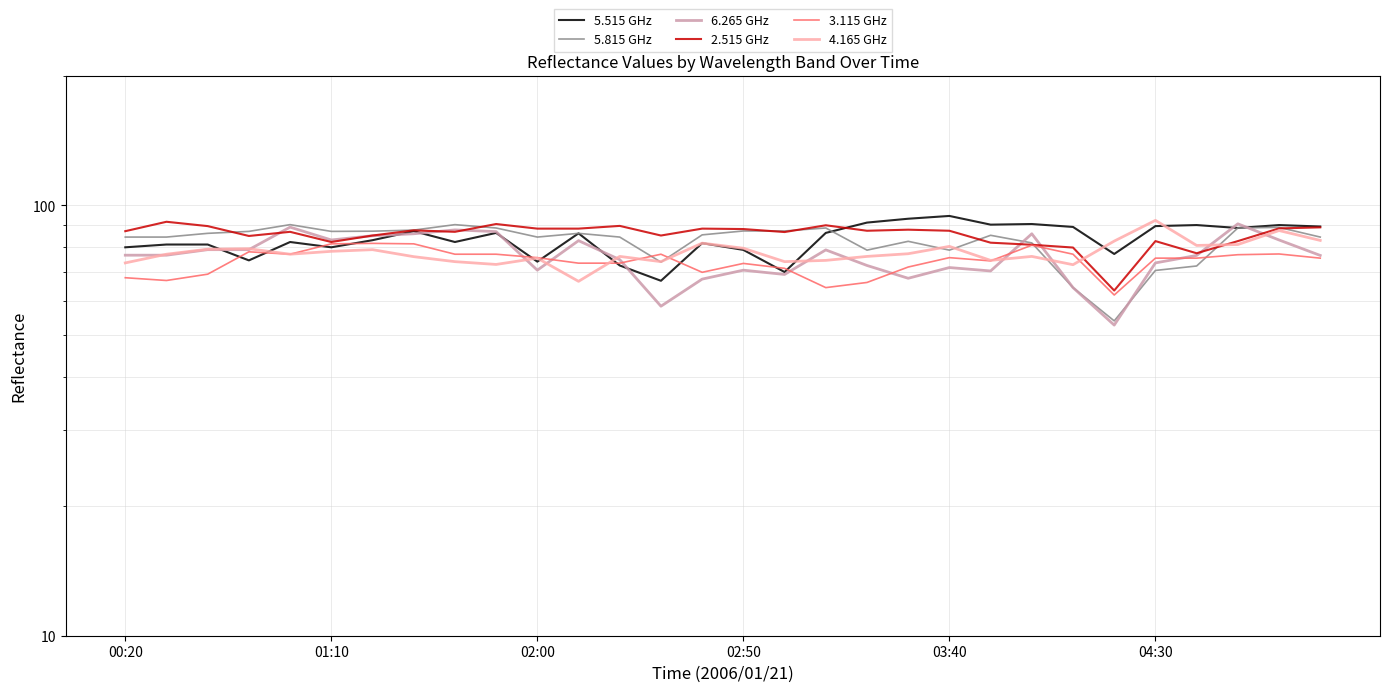

How many values in the 2.515 GHz series exceed 87?

16